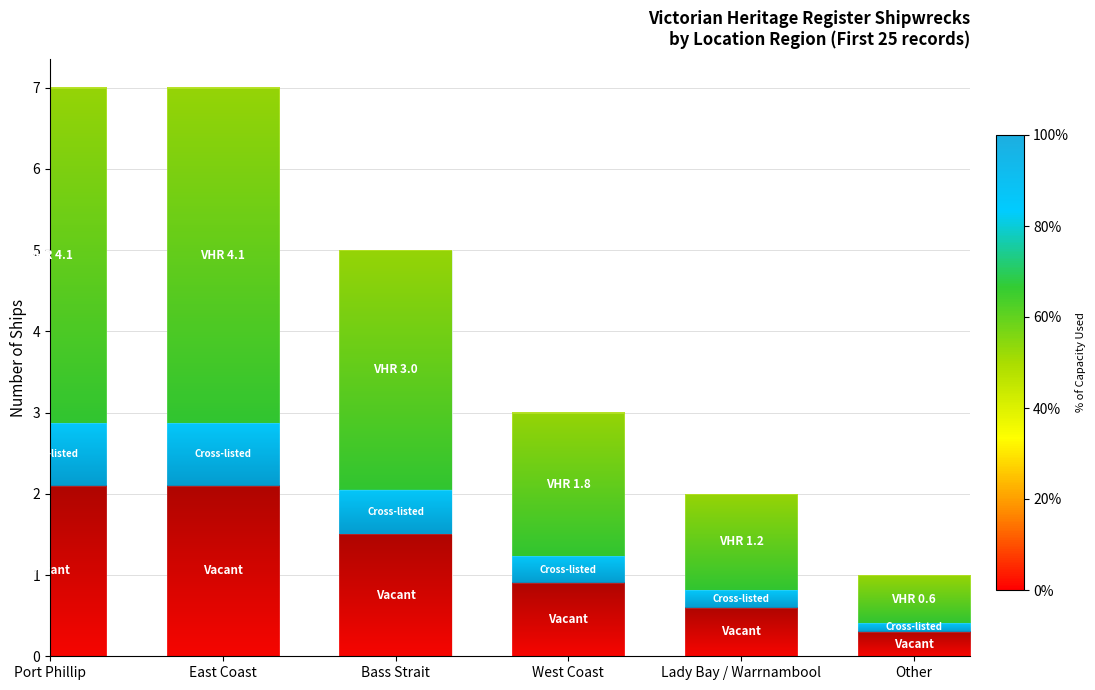

Reading left to right, list the values for the Vacant series.

2.1	2.1	1.5	0.9	0.6	0.3